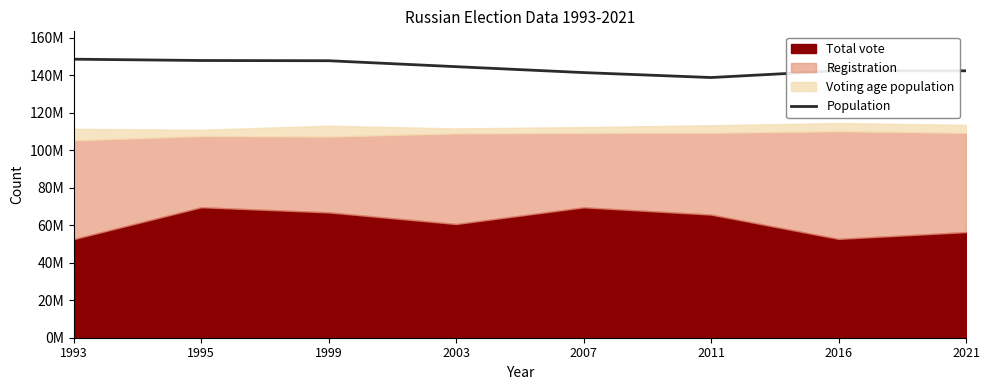

What is the difference between the second highest and second lowest values?

6441248